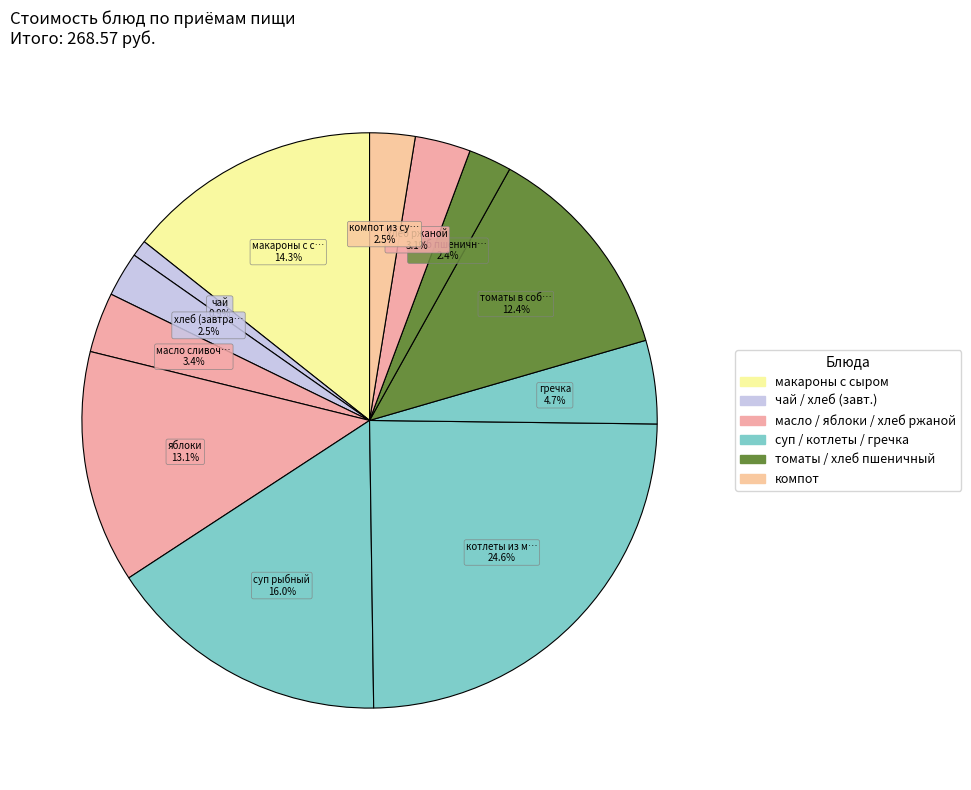

Count the number of slices in the pie.

12